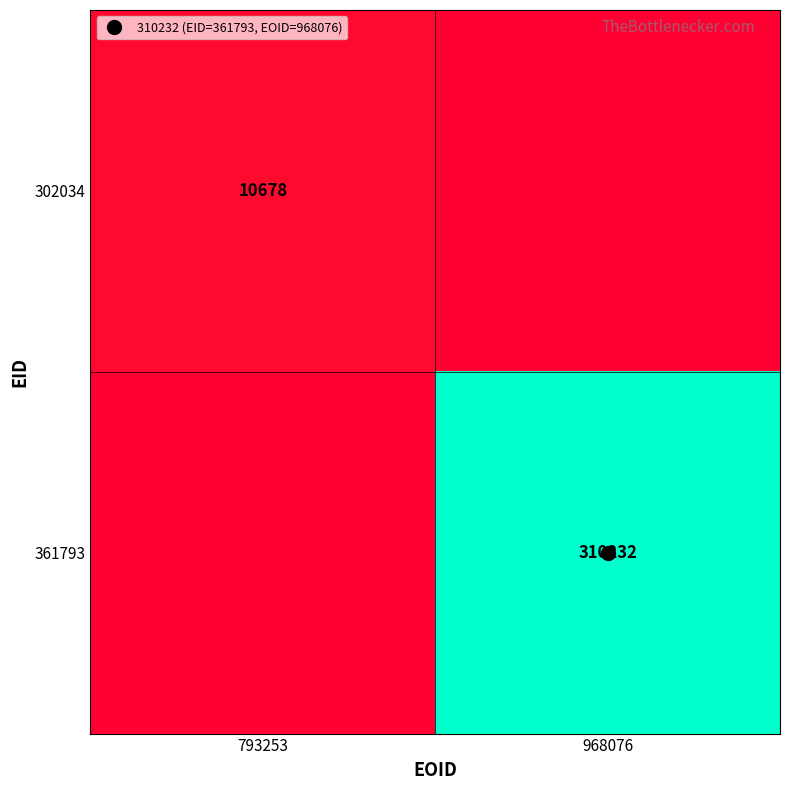

What is the difference between the highest and lowest values at 968076?

310232